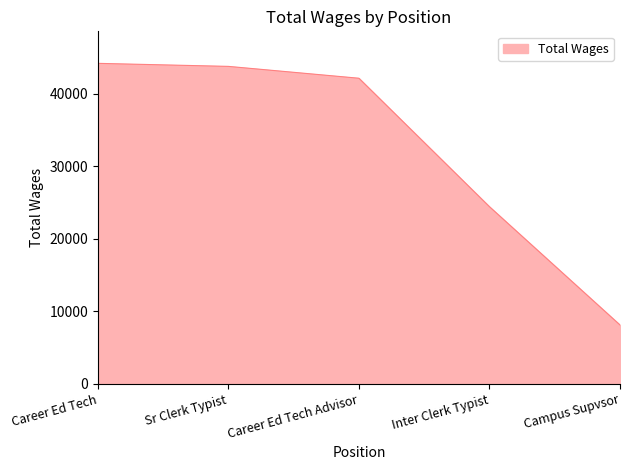

True or false: there are more than 1 points higher than both neighbors.

False